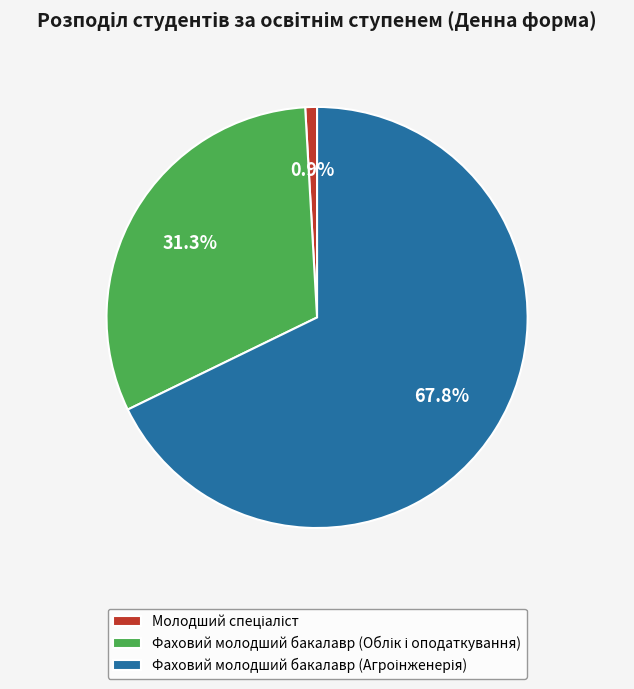

Is there any slice that represents more than half of the pie?

Yes